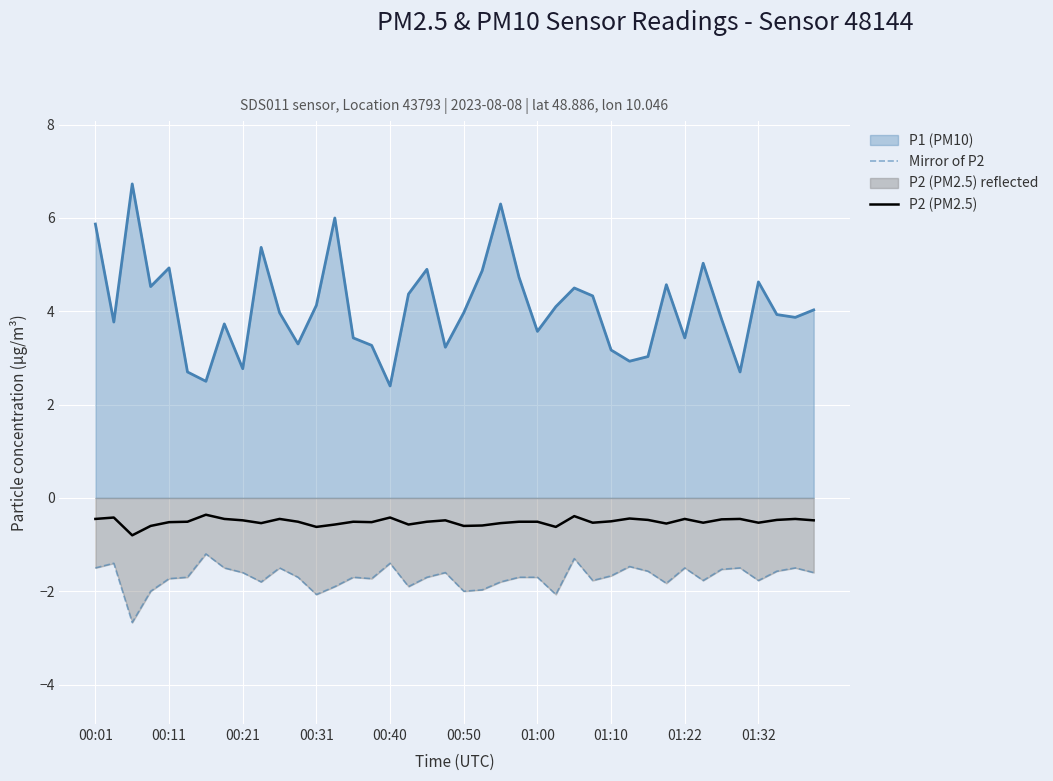

What position from the right is 27?

13